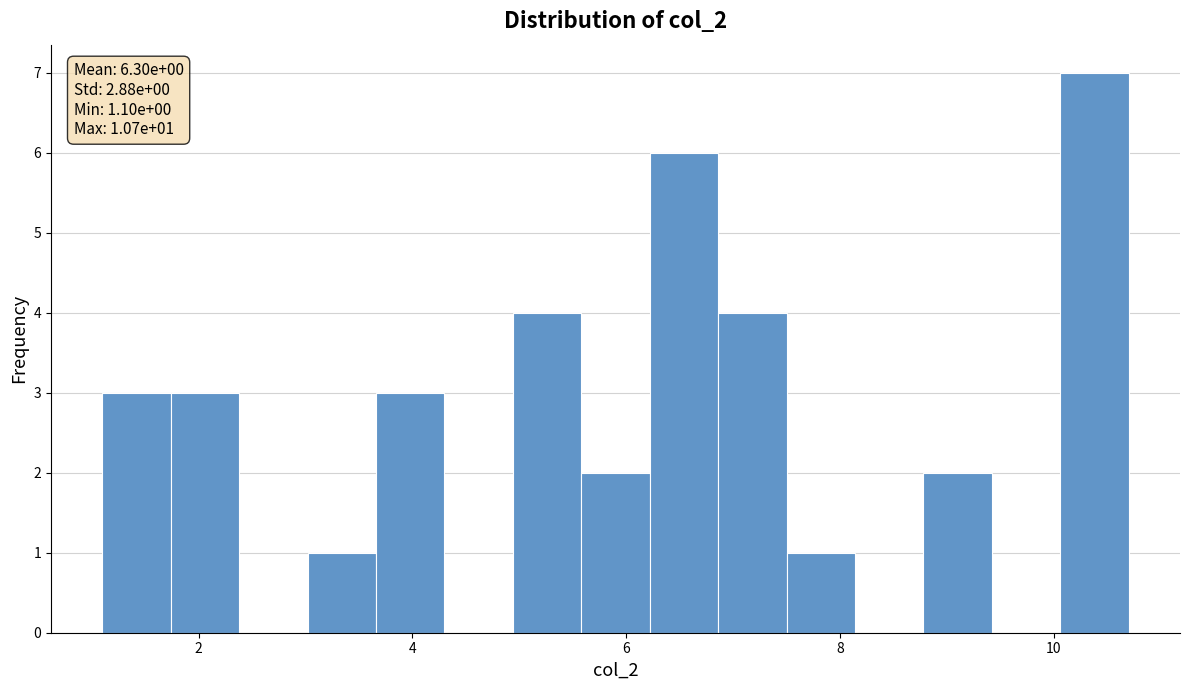

Around what value on the x-axis is the tallest bar? Give the approximate position of its centre, as read against the axis.

10.4